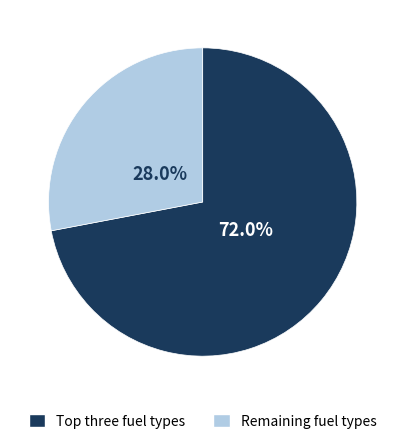

Which category has the smallest portion of the pie?

Remaining fuel types